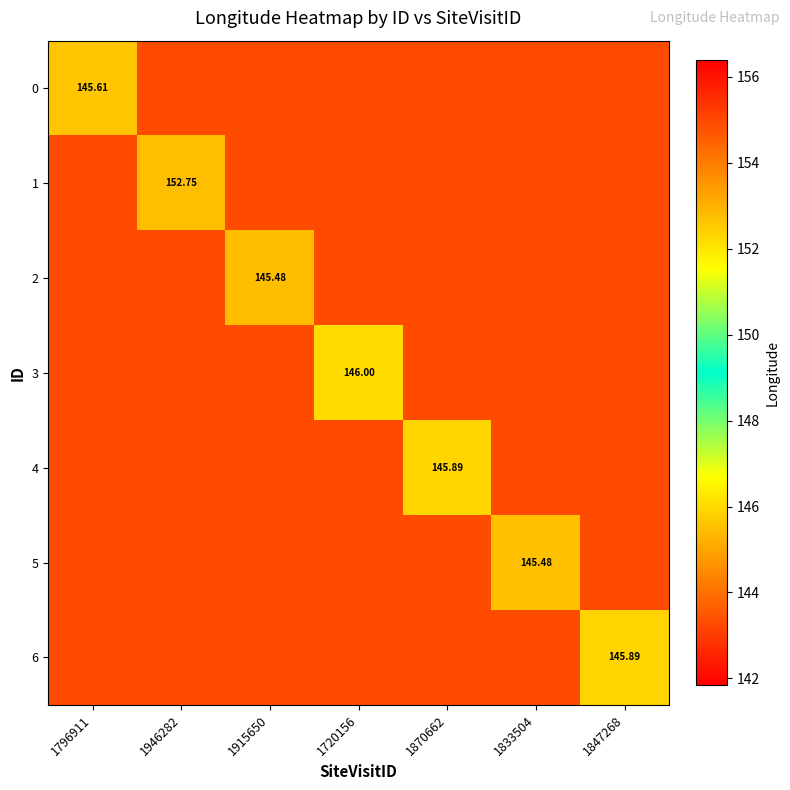

Which series has the largest total across all categories?

1